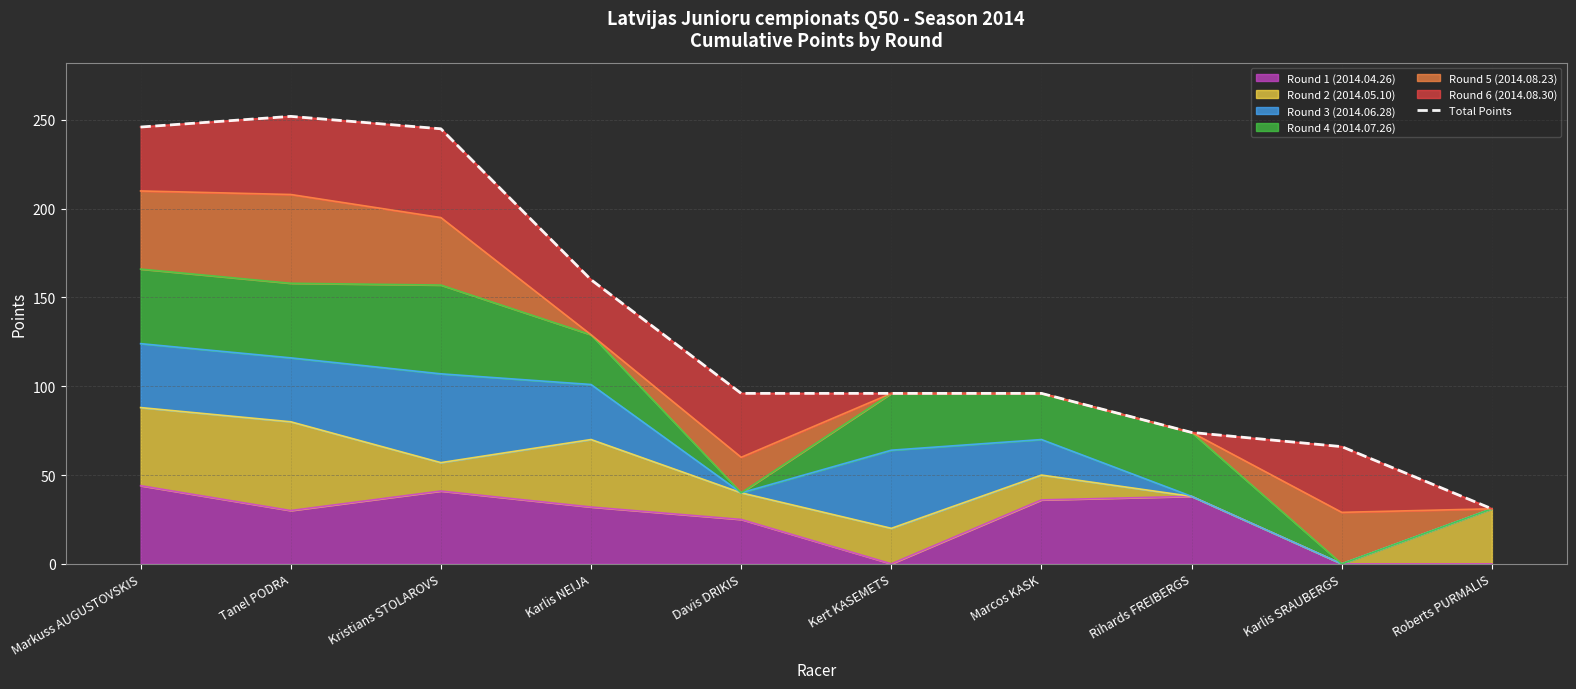

Where does the data first go above 96?

Markuss AUGUSTOVSKIS